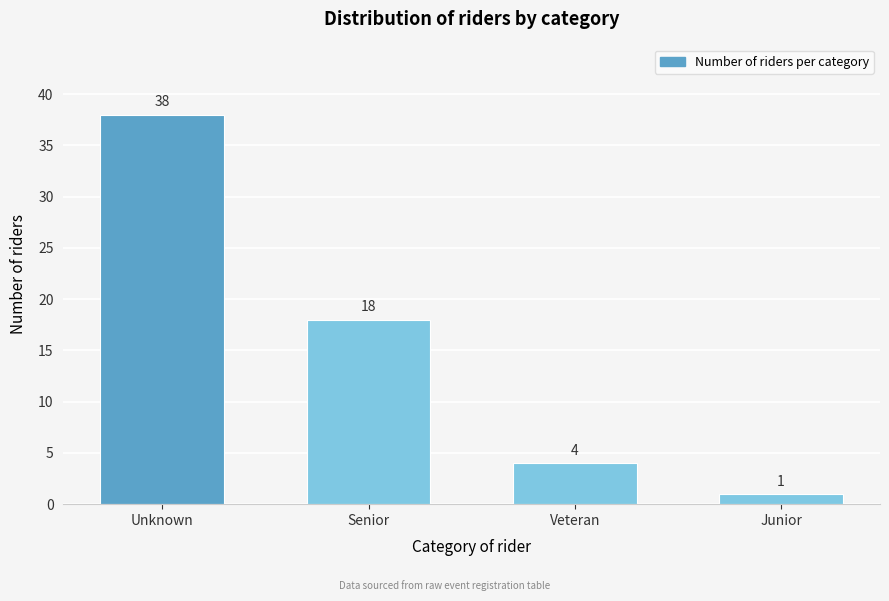

Reading left to right, list all the values displayed in this chart.

Unknown=38	Senior=18	Veteran=4	Junior=1